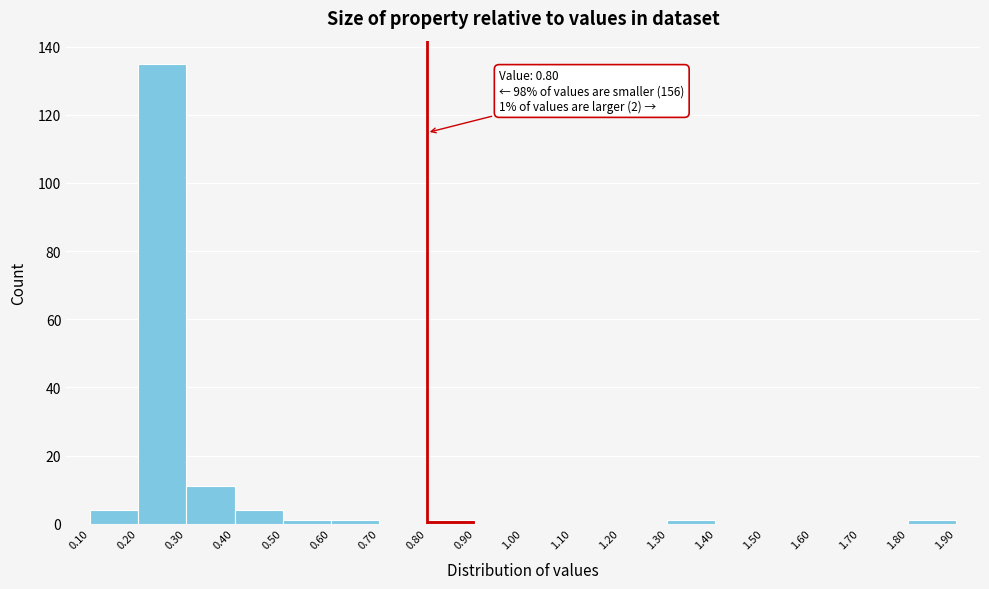

Over which range of the x-axis is the bar tallest?

0.20 to 0.30